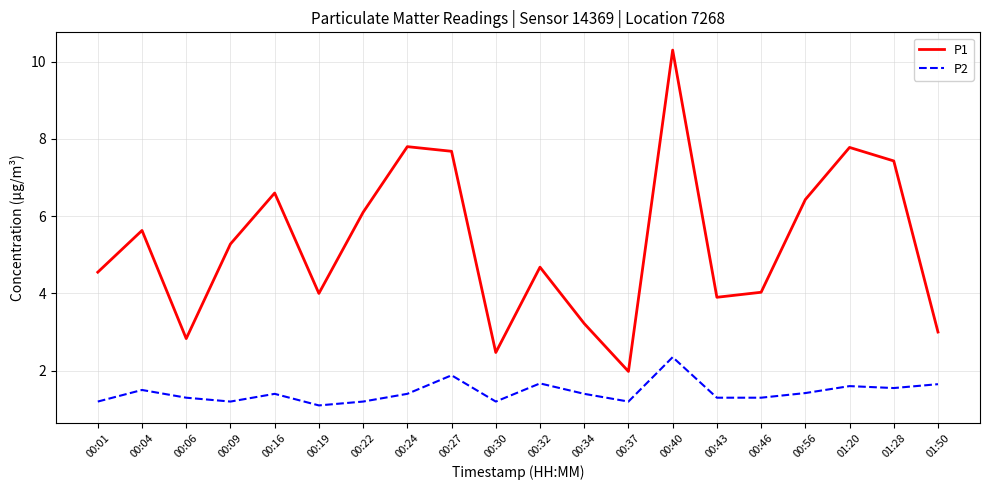

What is the difference between the P2 values at 00:04 and 00:27?

0.4